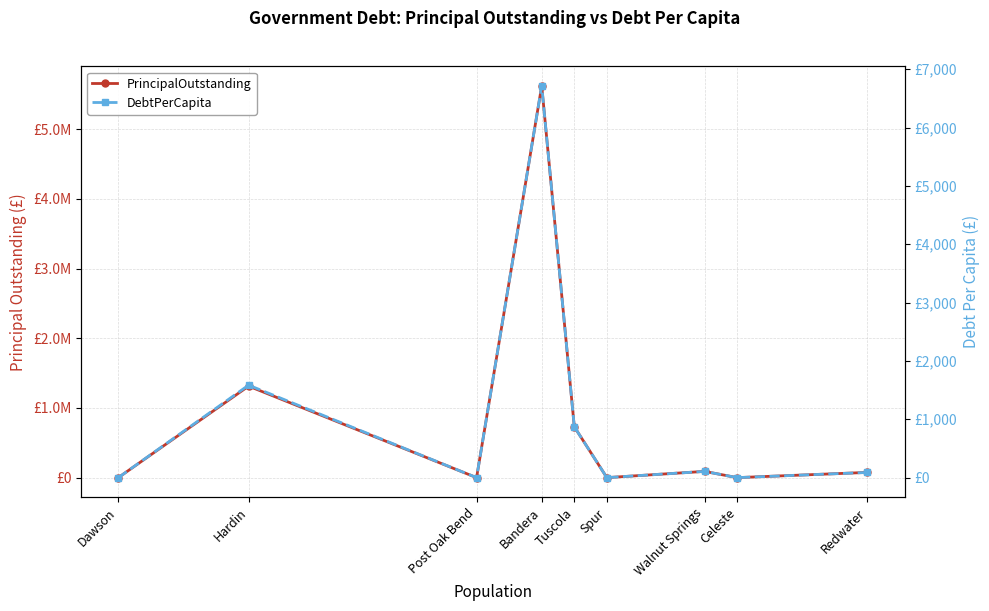

How many lines are shown in the chart?

2